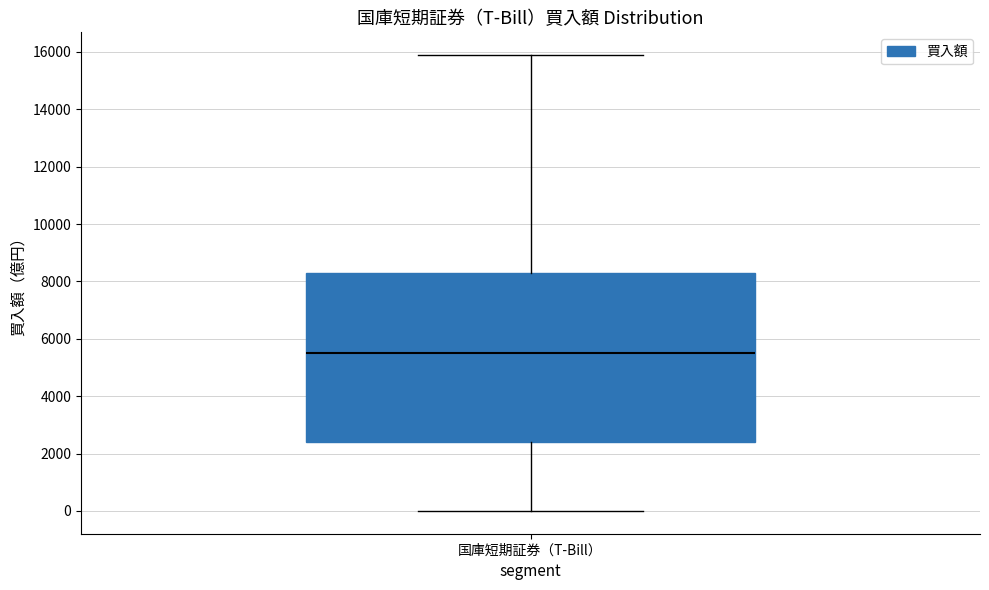

Read this box plot against the y-axis: the position of the median line, the range covered by the box, and the ends of both whiskers. The values are not printed on the chart, so give them approximately, as read against the axis.

median 5600, box 2400 to 8200, whiskers 0 to 15800